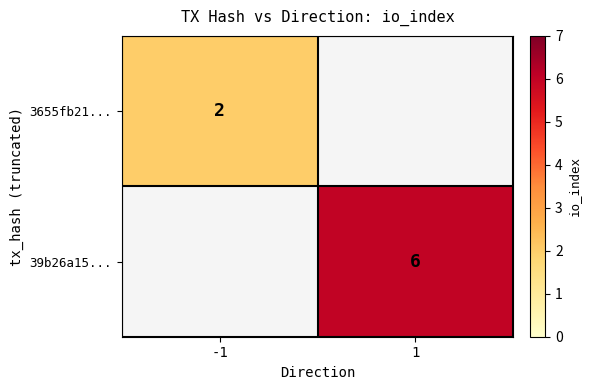

The 39b26a15... series shows 2.5 at 1. True or false?

False